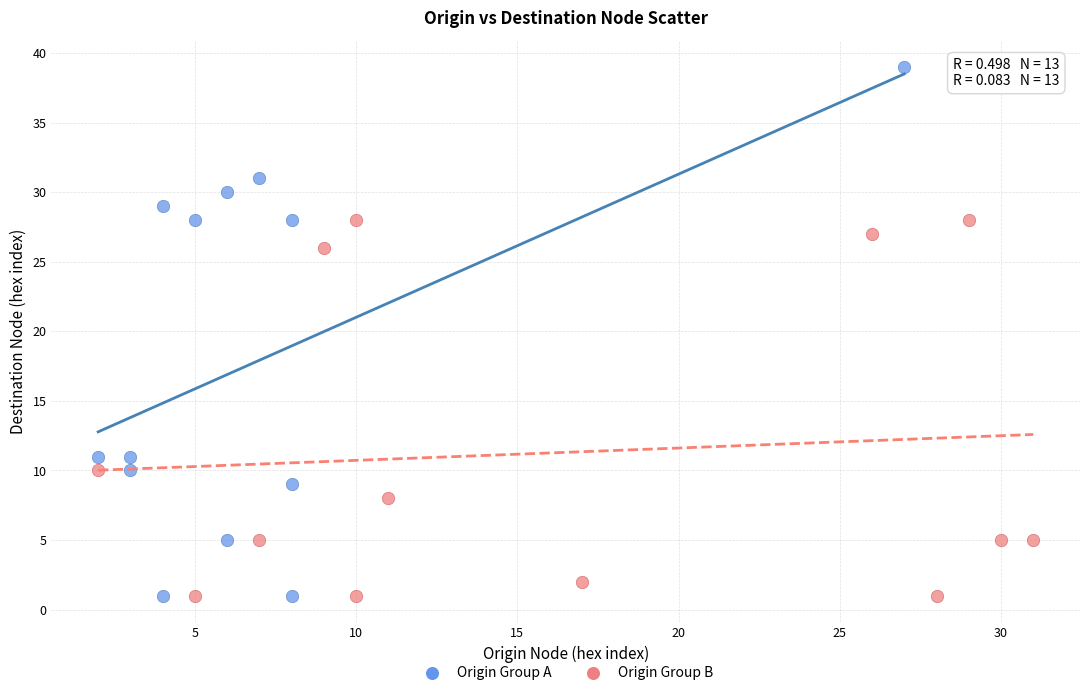

What are all the series names shown in the legend?

Origin Group A, Origin Group B